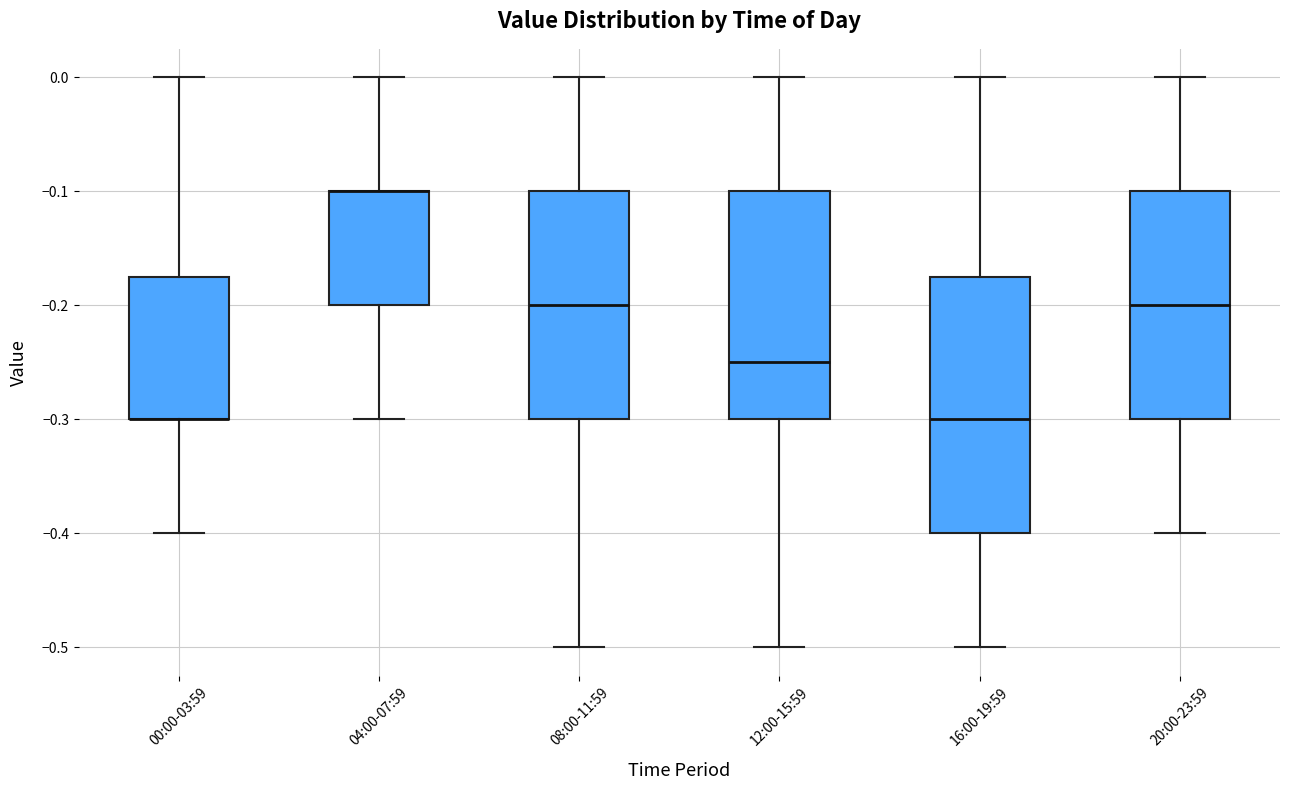

Comparing the boxes themselves (not the whiskers), which one is the tallest?

16:00-19:59